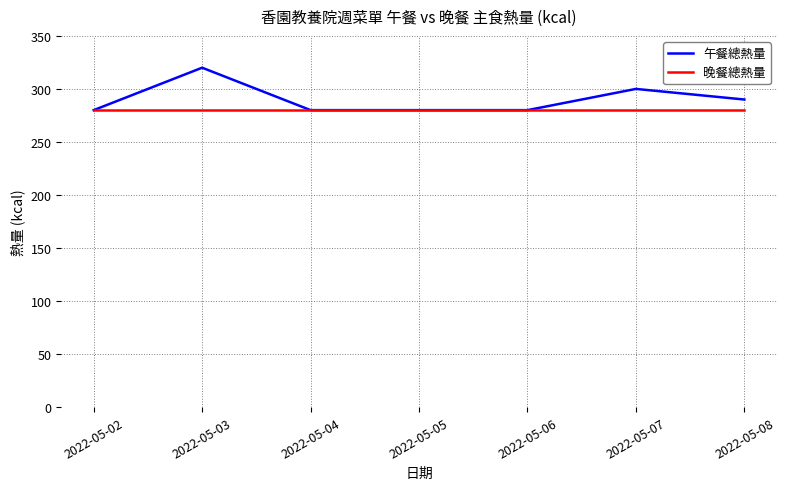

Is this an area chart (filled region under the line)?

No